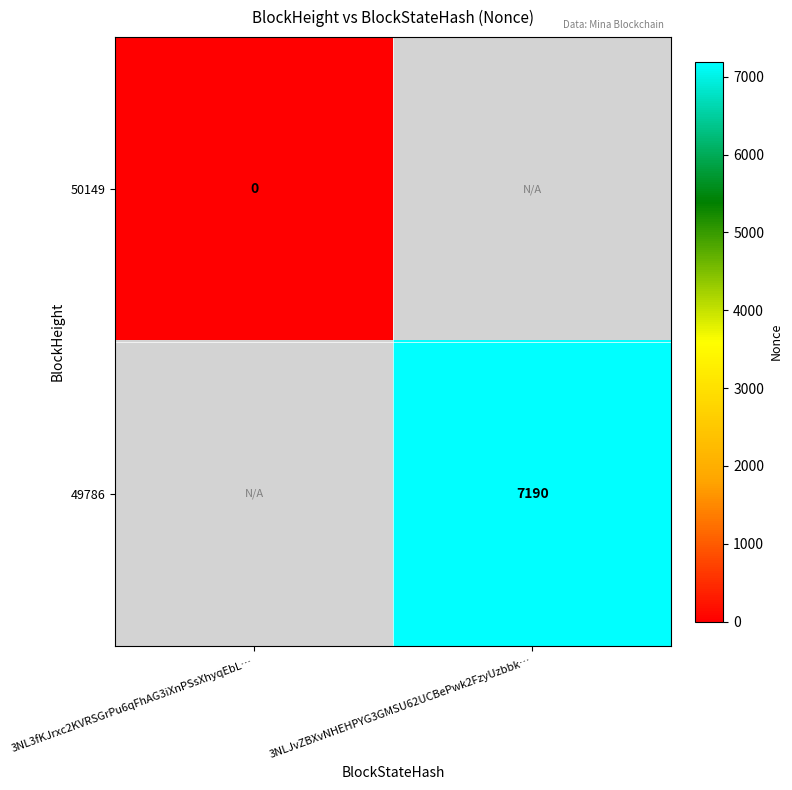

True or false: 49786 has a value of 3809 at 3NLJvZBXvNHEHPYG3GMSU62UCBePwk2FzyUzbbk….

False